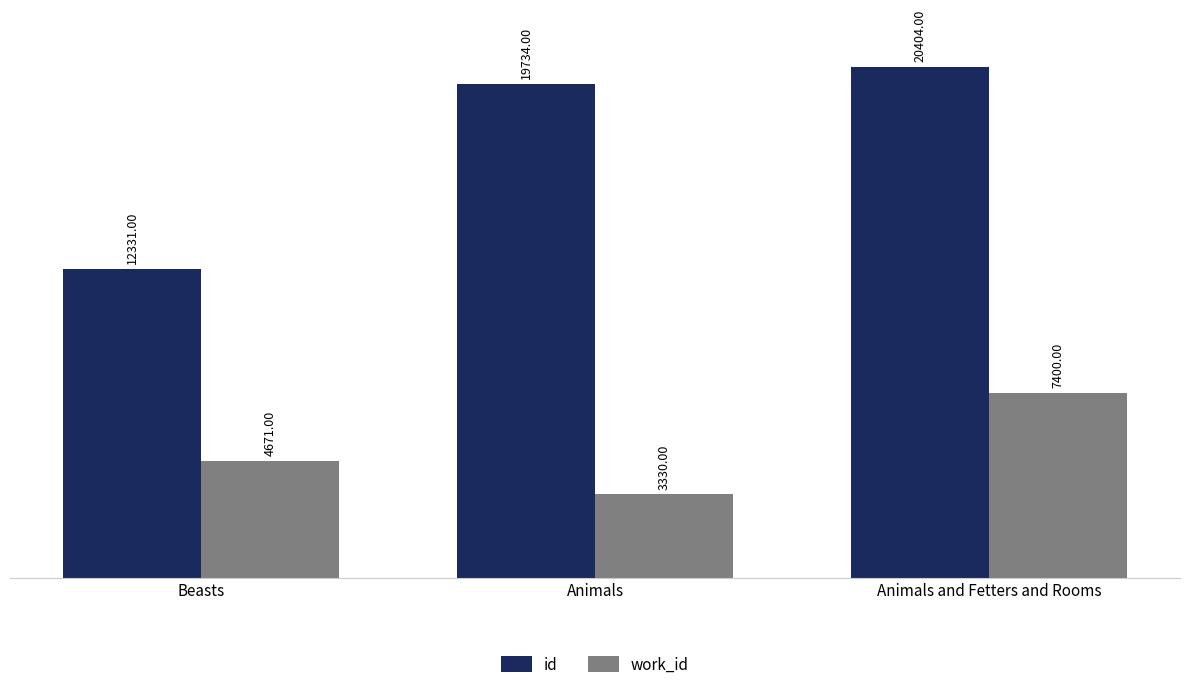

What is the approximate value of id at Beasts, to the nearest 10?

12330